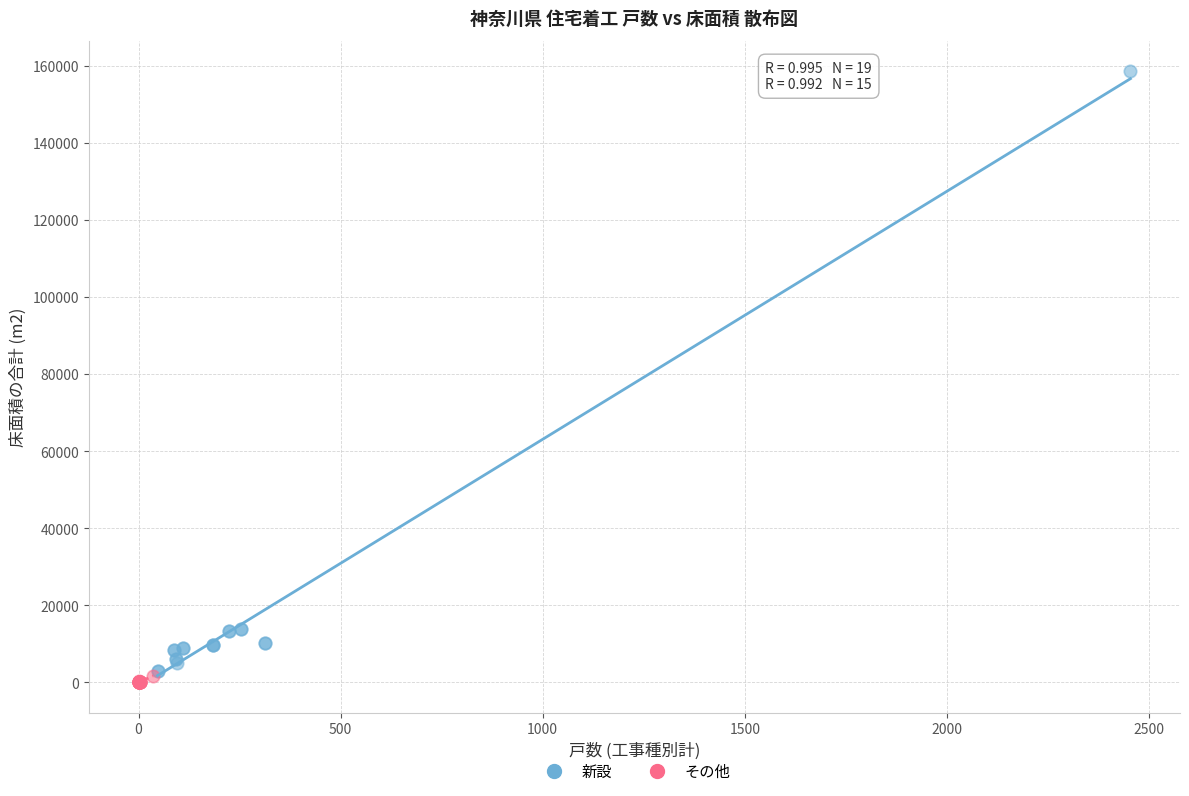

Which series contains the highest Y value?

新設